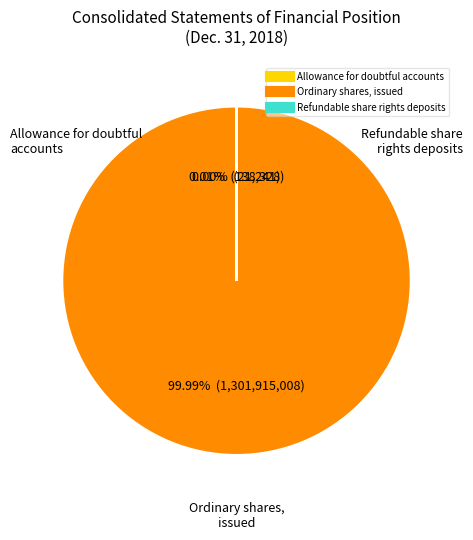

Does any single category account for the majority?

Yes